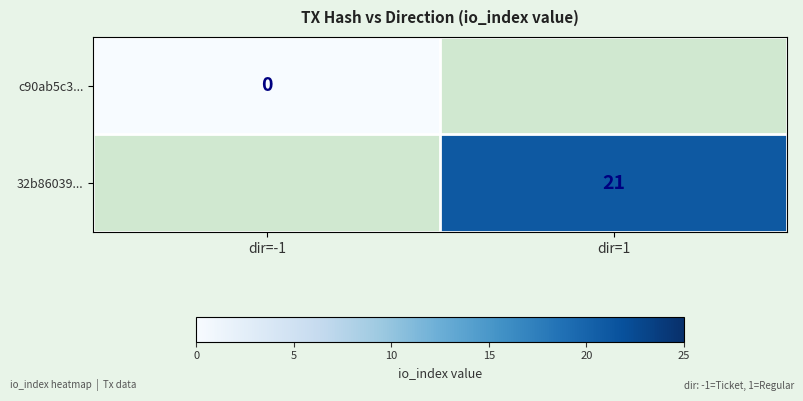

Is the value of 32b86039... at dir=1 greater than the value of c90ab5c3... at dir=-1?

Yes